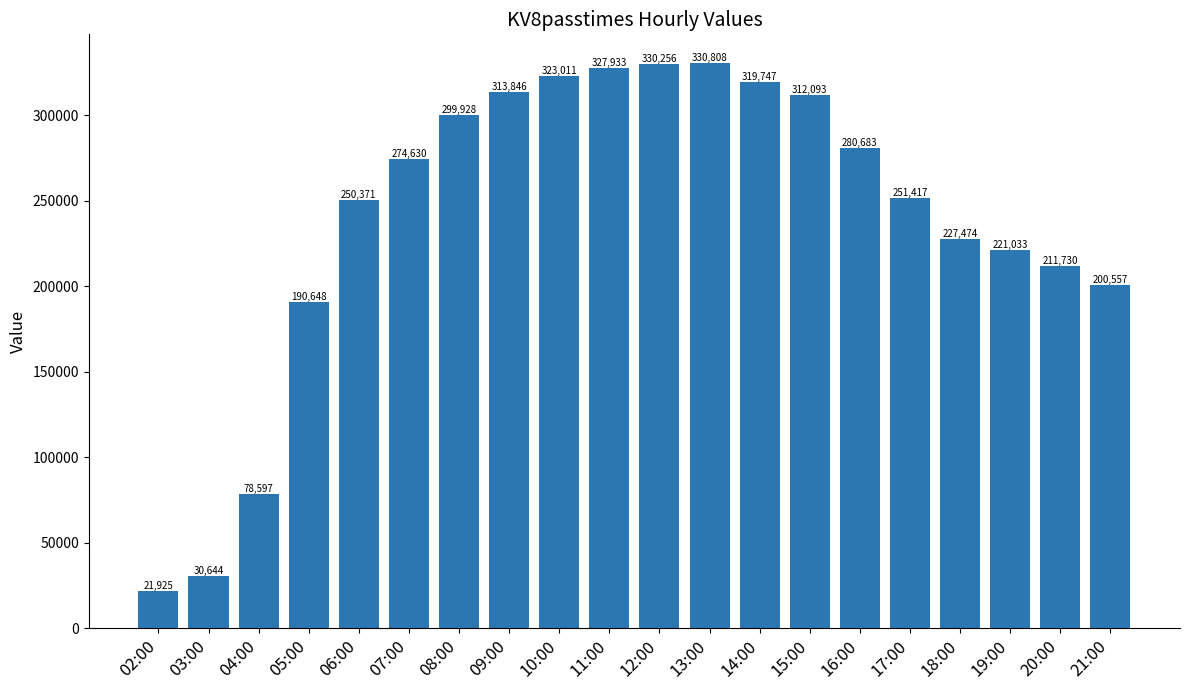

Reading left to right, extract all data points from this chart.

02:00=21925	03:00=30644	04:00=78597	05:00=190648	06:00=250371	07:00=274630	08:00=299928	09:00=313846	10:00=323011	11:00=327933	12:00=330256	13:00=330808	14:00=319747	15:00=312093	16:00=280683	17:00=251417	18:00=227474	19:00=221033	20:00=211730	21:00=200557